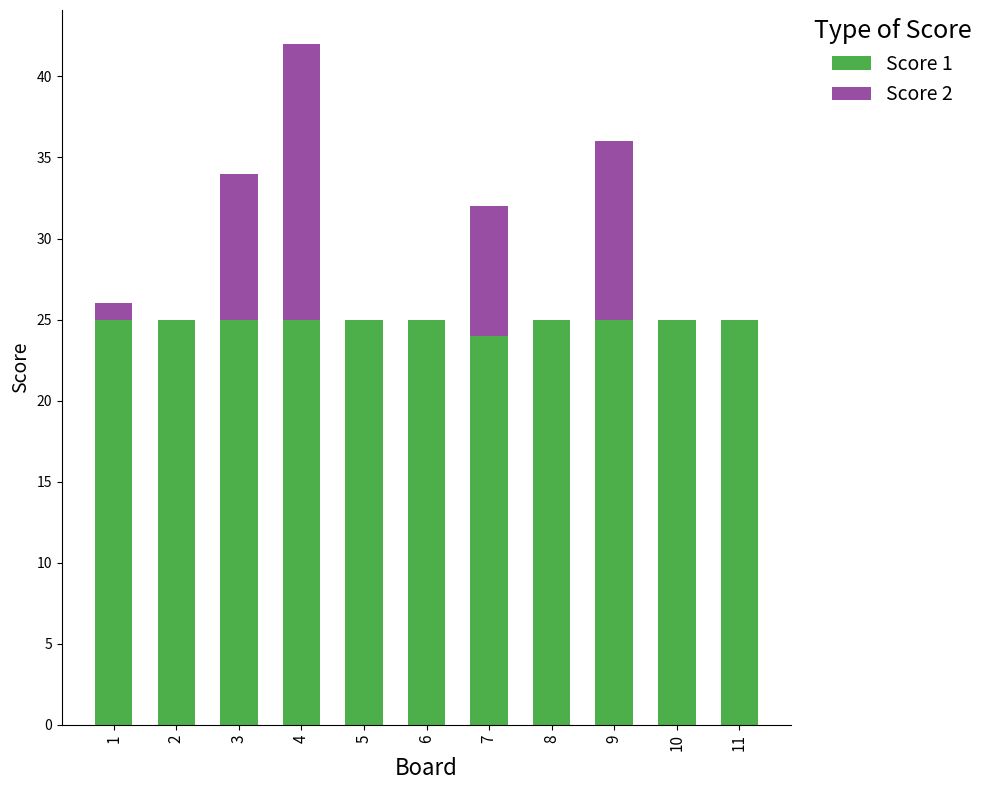

How many data points does each series have?

11